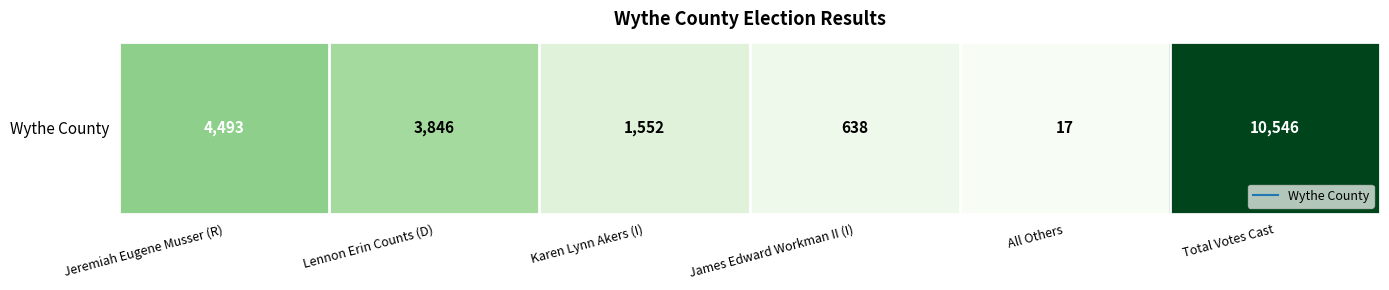

At which category does the chart reach its minimum across all series?

All Others